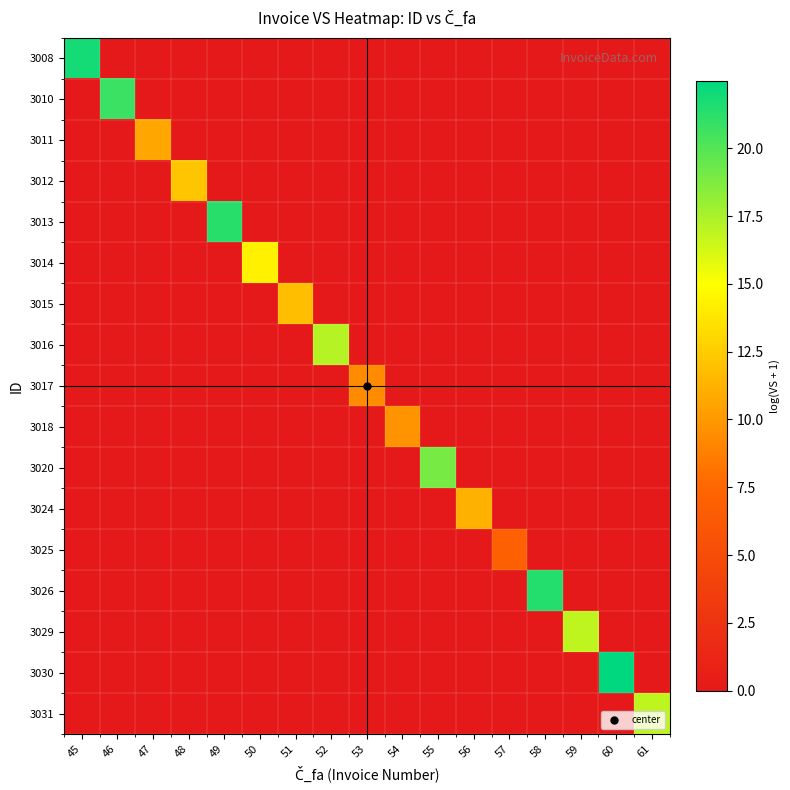

Between 51 and 53, which is larger?

51